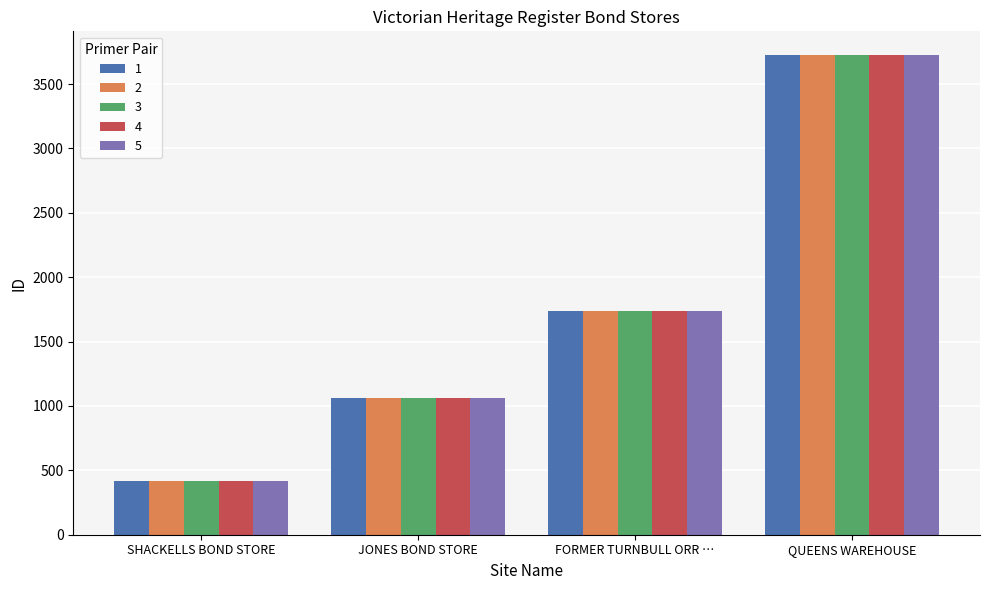

What is the difference between the maximum and minimum values in the 3 series?

3303